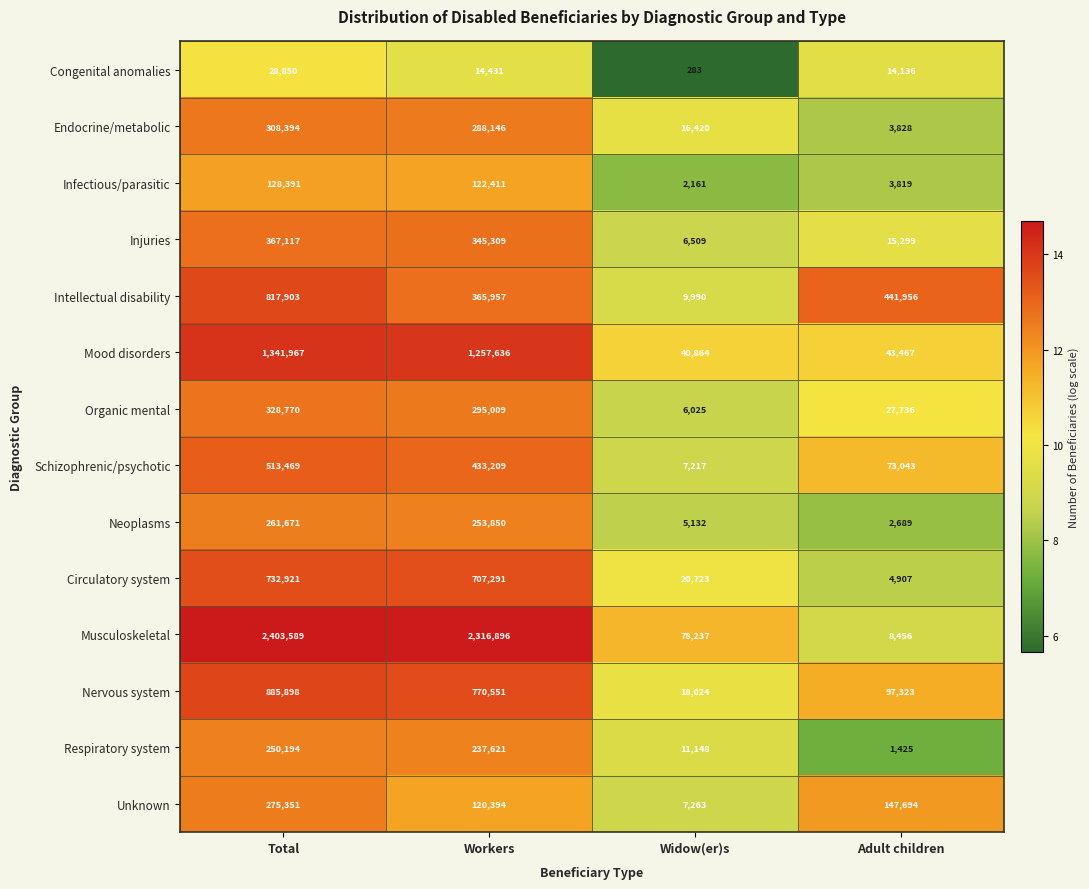

How many data points does each series have?

4